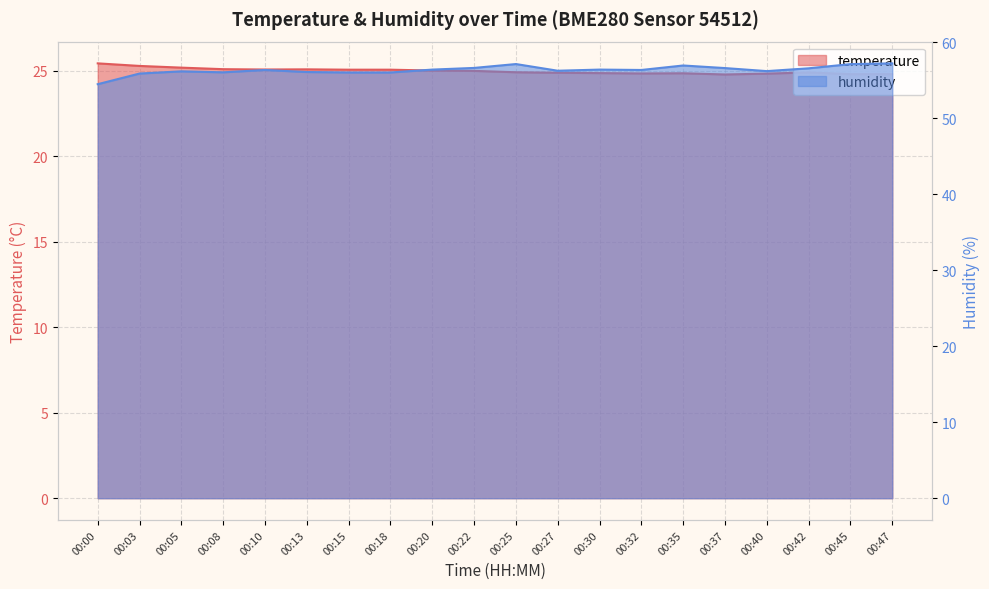

What is the minimum value shown in the chart?

24.8